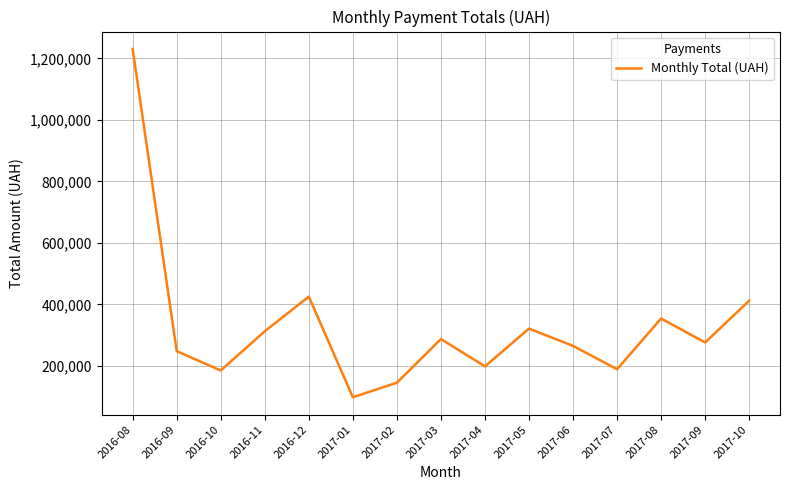

The chart shows a value of 113929.6 at 2017-04. True or false?

False